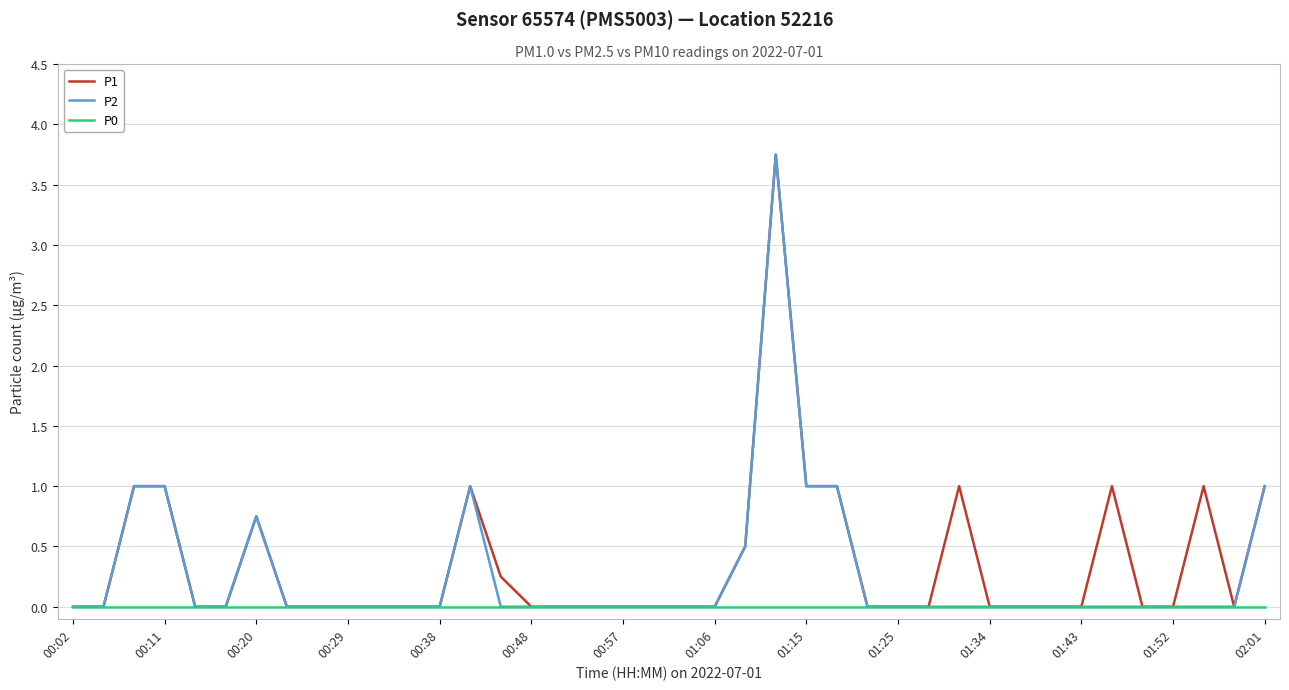

What is the average value of the P2 series?

0.3